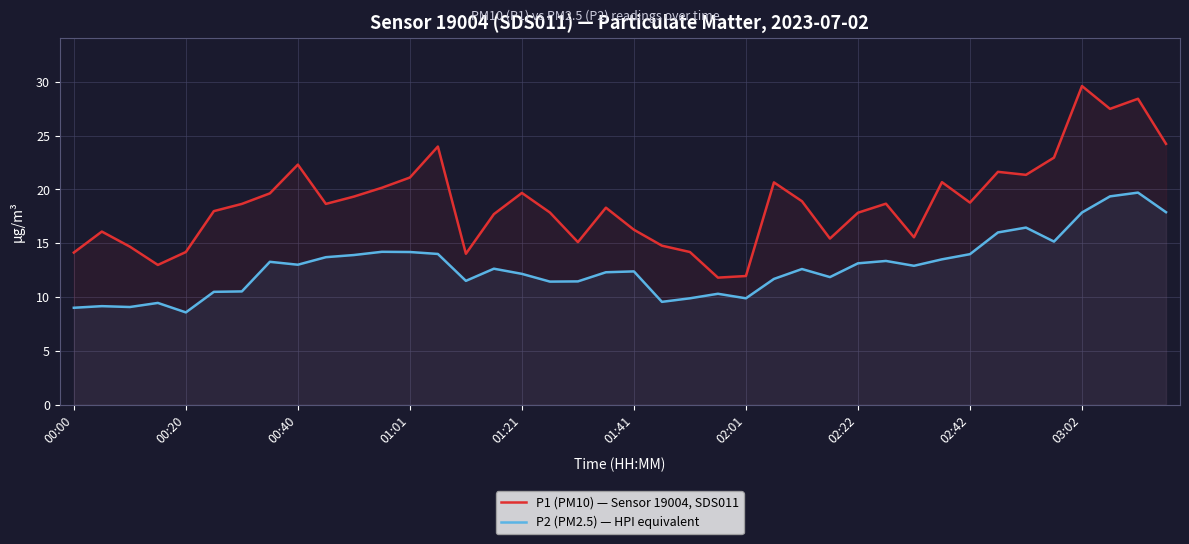

What value does the P1 (PM10) — Sensor 19004, SDS011 series have at 21?

14.8